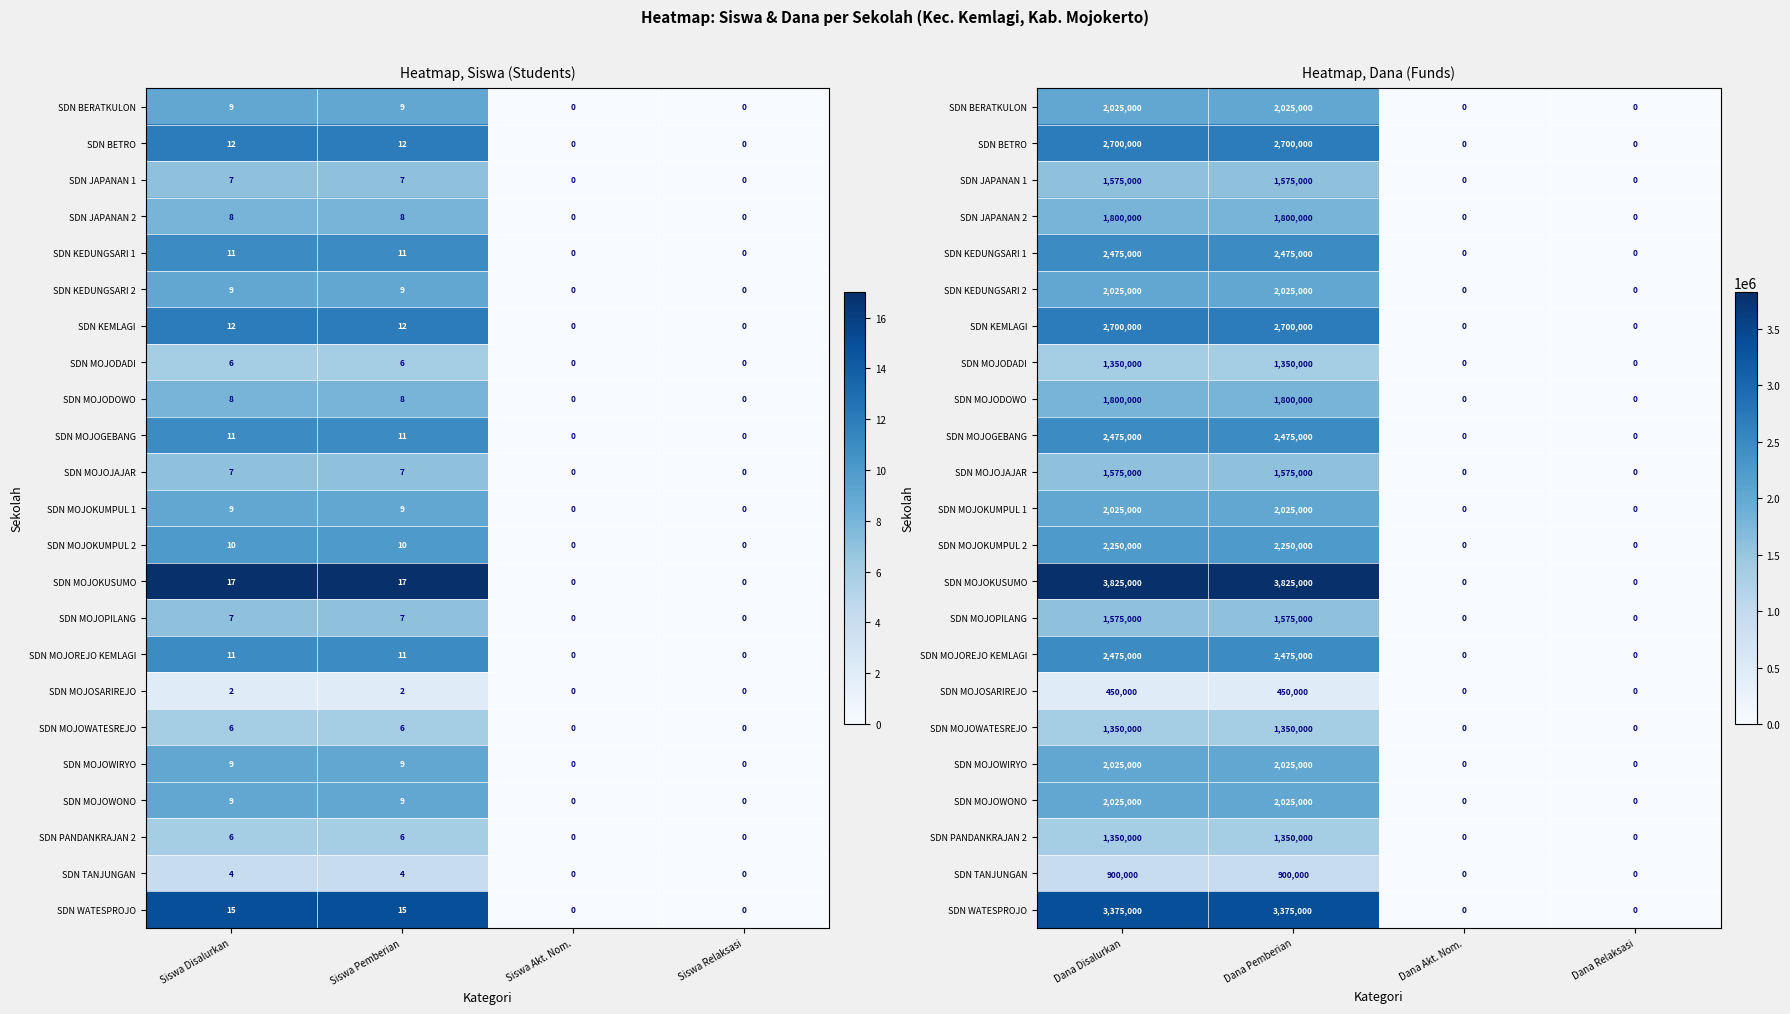

At which category is the sum across all series the highest?

Dana Disalurkan